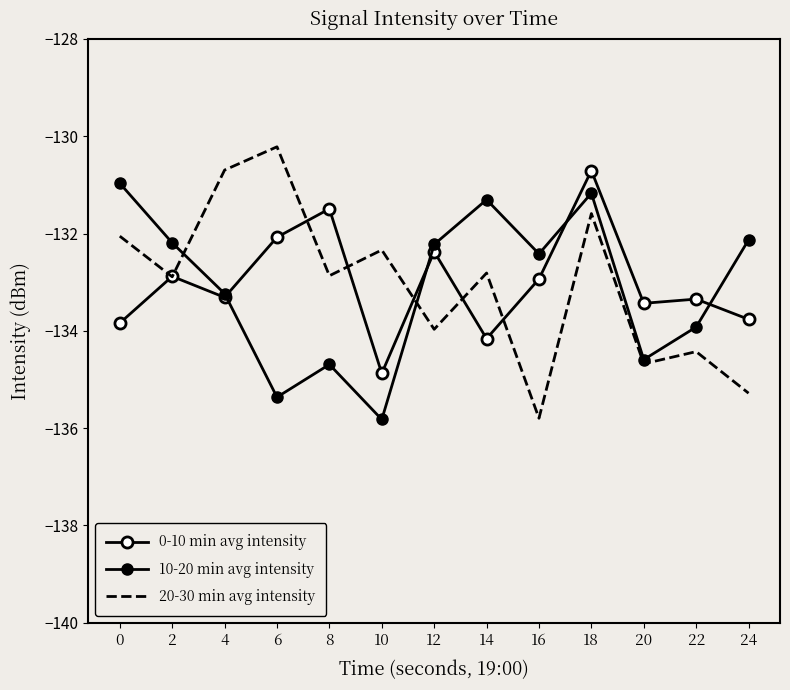

How many distinct data groups are displayed?

3